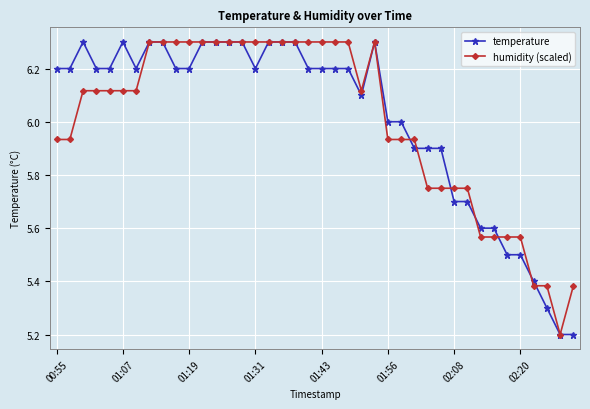

How many series are shown in this chart?

2